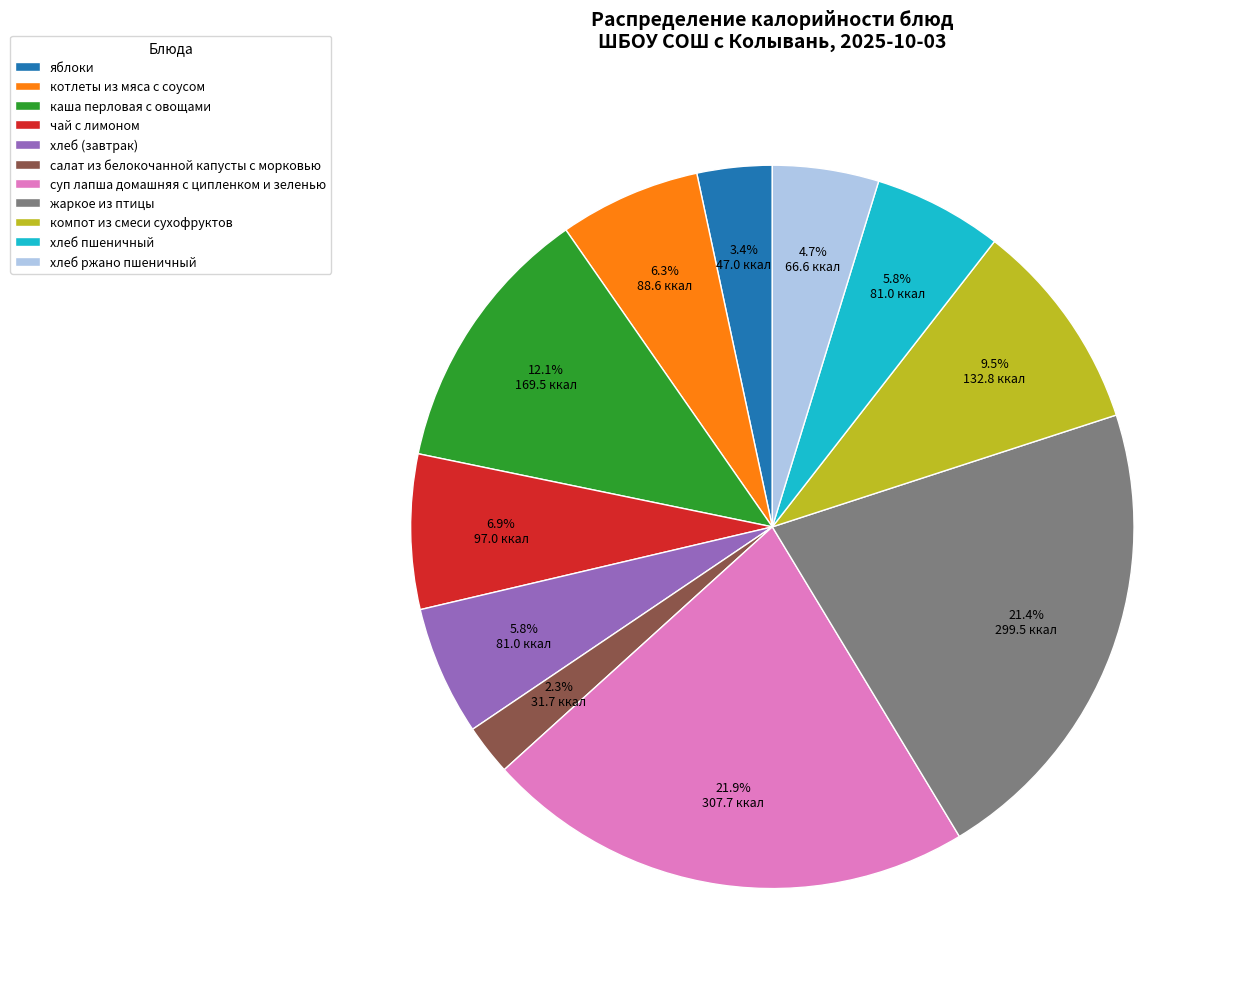

True or false: чай с лимоном accounts for 18% of the total.

False